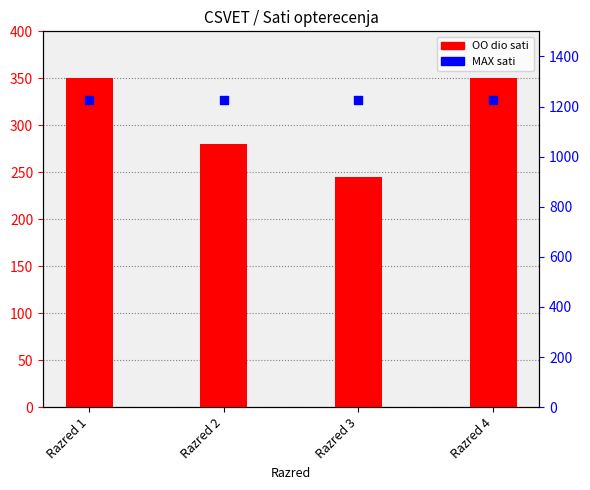

What are all the series names shown in the legend?

OO dio sati, MAX sati